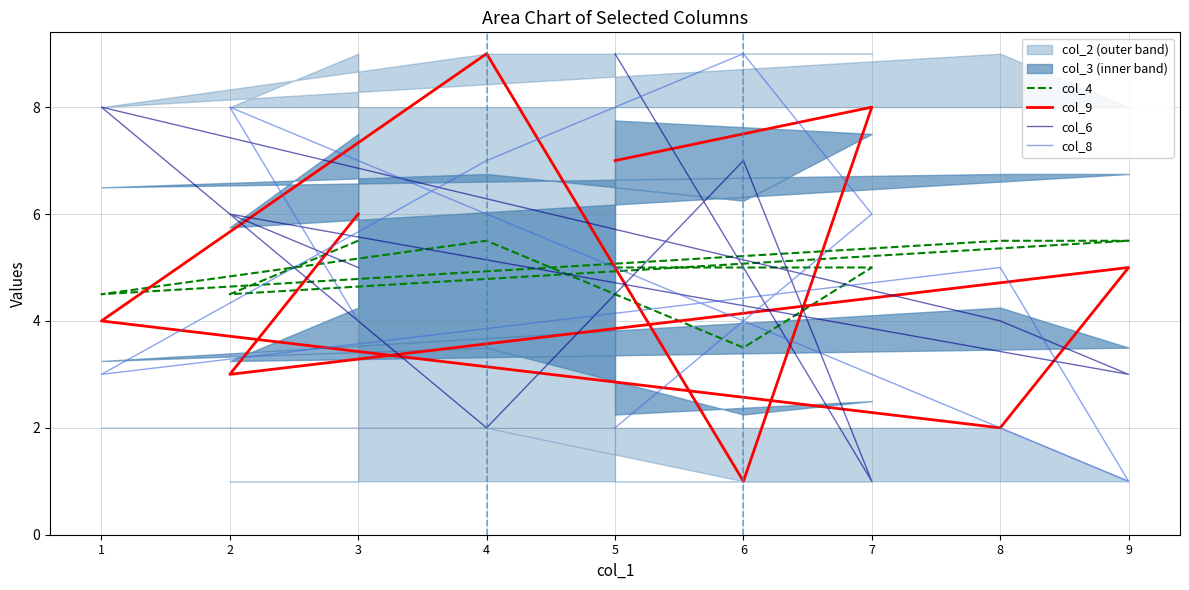

At which category is the sum across all series the highest?

4